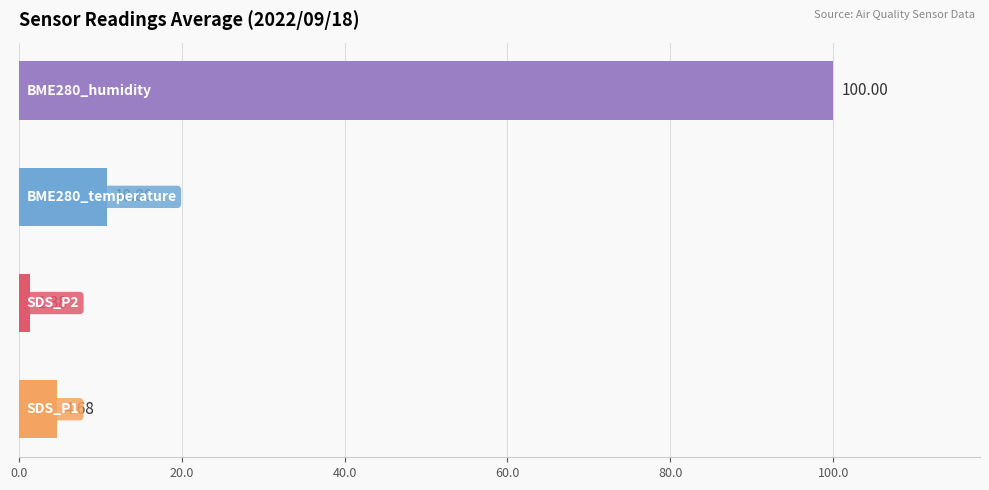

Which series has the largest total across all categories?

BME280_humidity